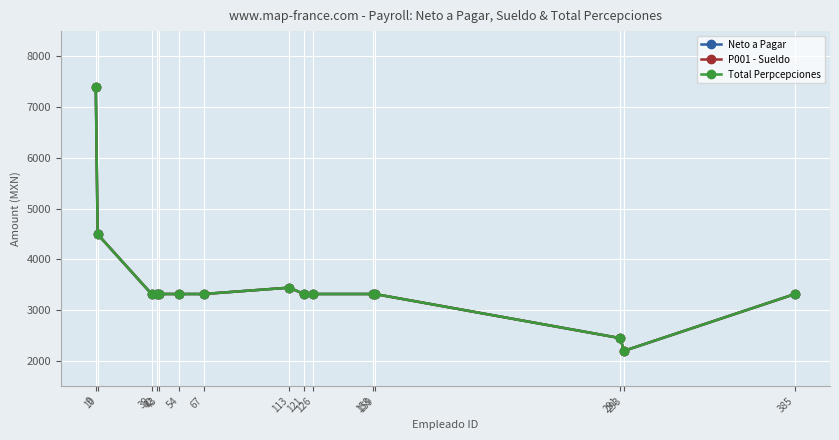

Rank the series at 42 from highest to lowest value.

Neto a Pagar, P001 - Sueldo, Total Perpcepciones